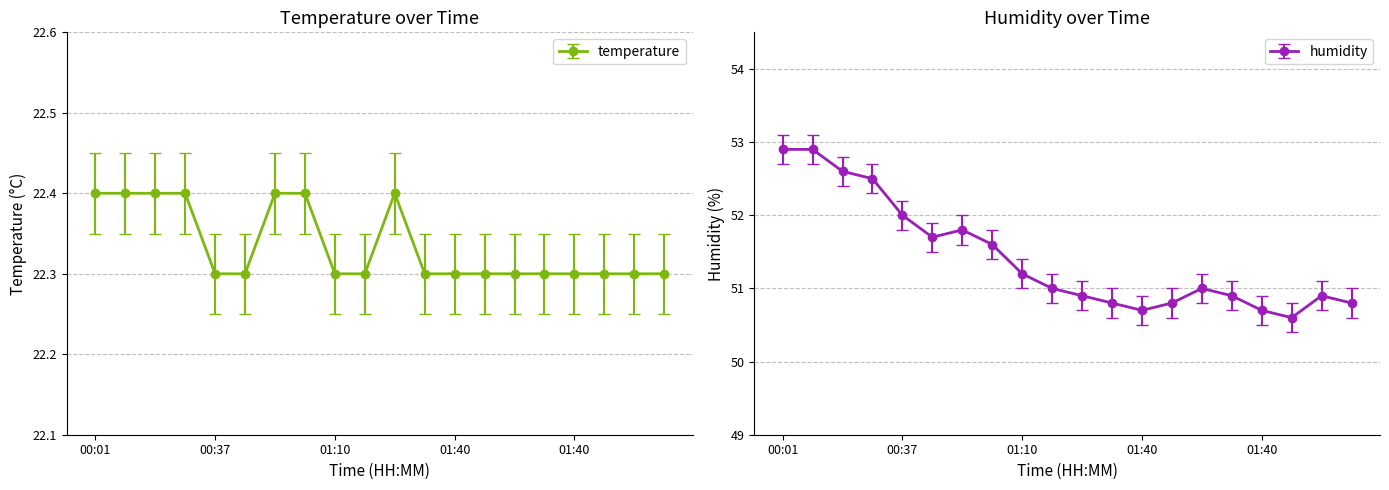

Is it true that humidity equals 34.4 at 01:46?

False